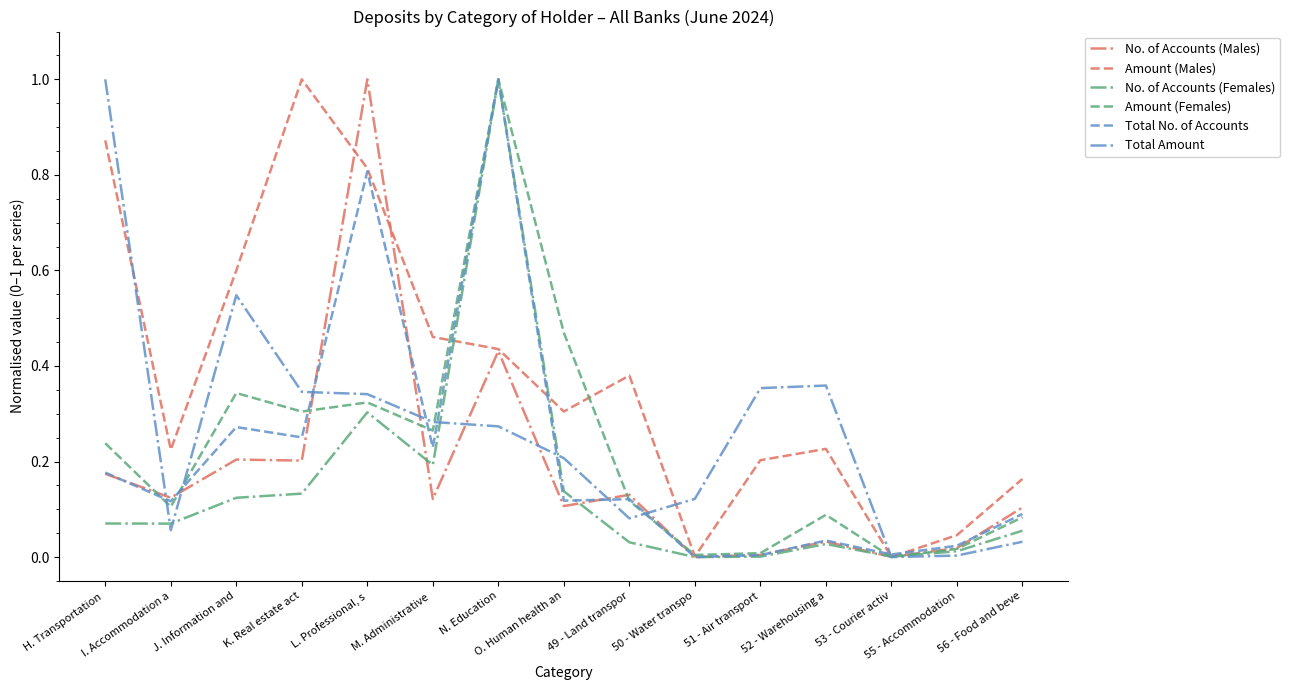

Which series has the largest total across all categories?

Amount (Males)